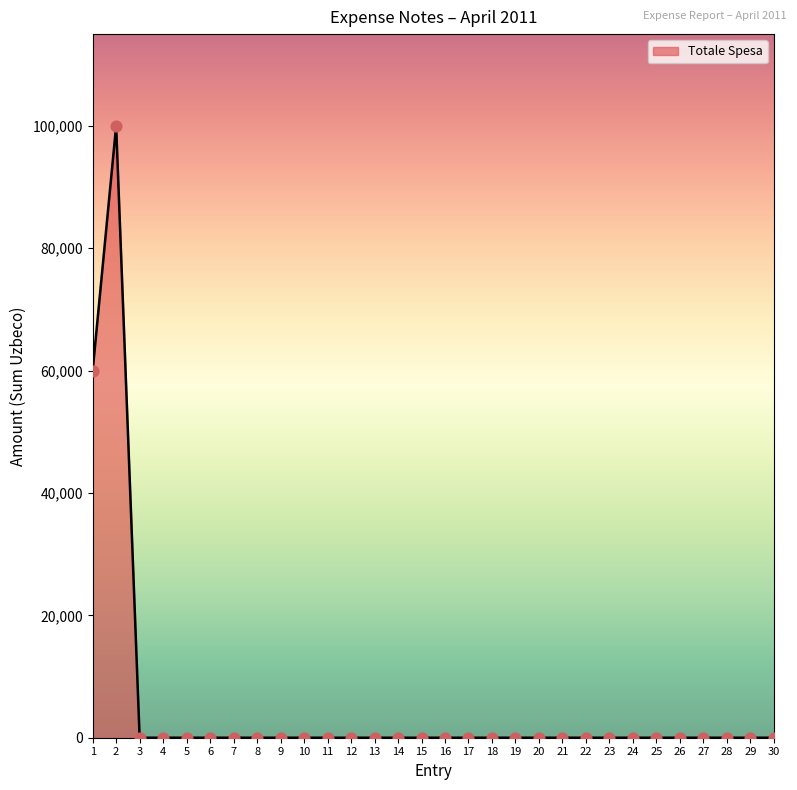

What is the greatest value displayed?

100000